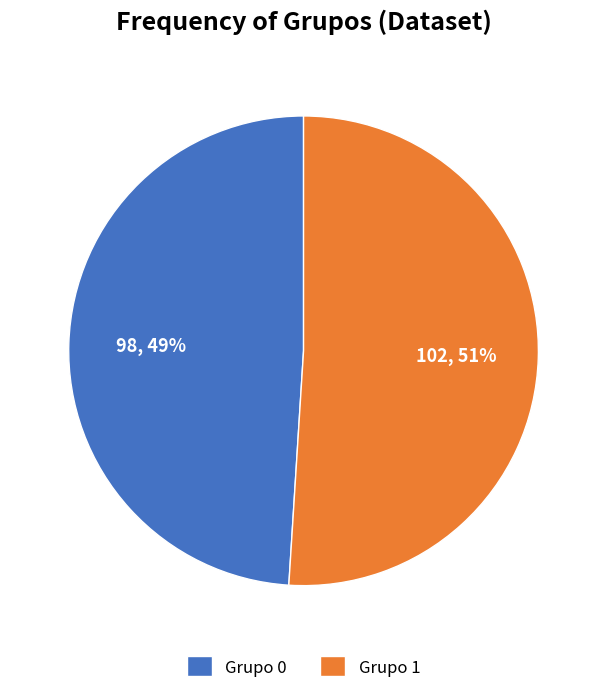

Is the sum of Grupo 0 and Grupo 1 greater than half?

Yes